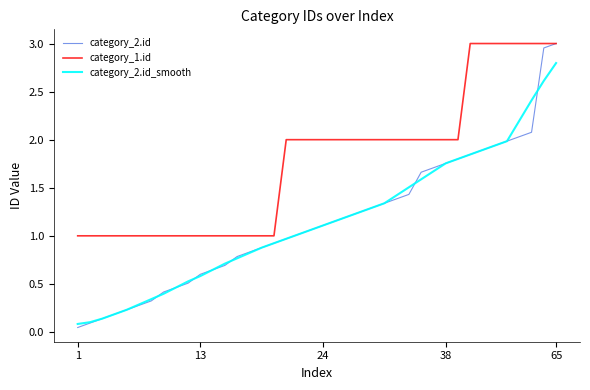

Which series has the largest total across all categories?

category_1.id